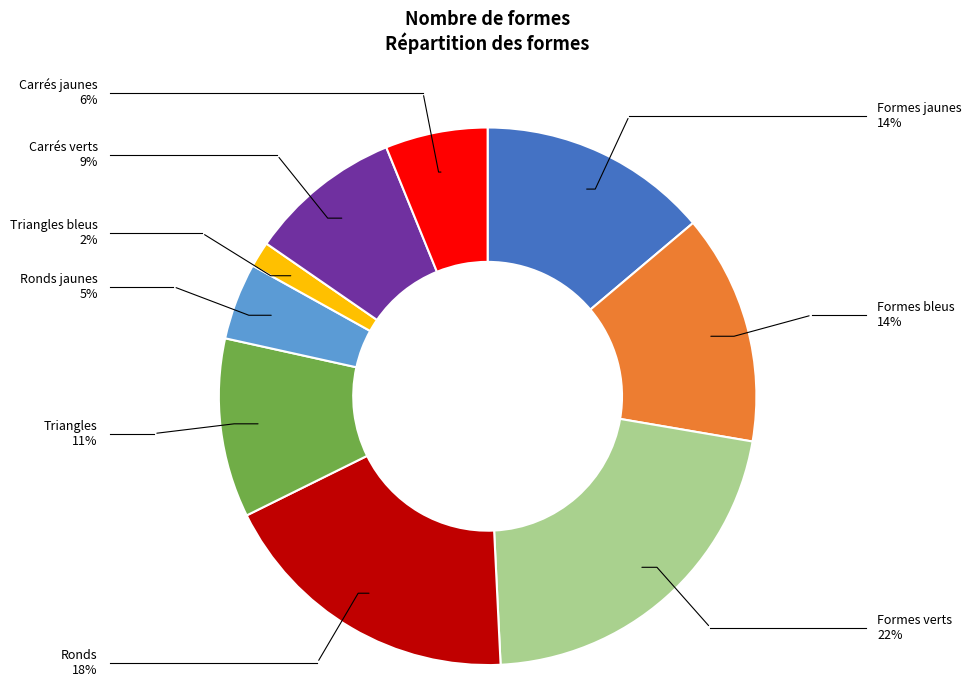

What is the ratio of the value at Carrés jaunes to the value at Triangles?

0.6